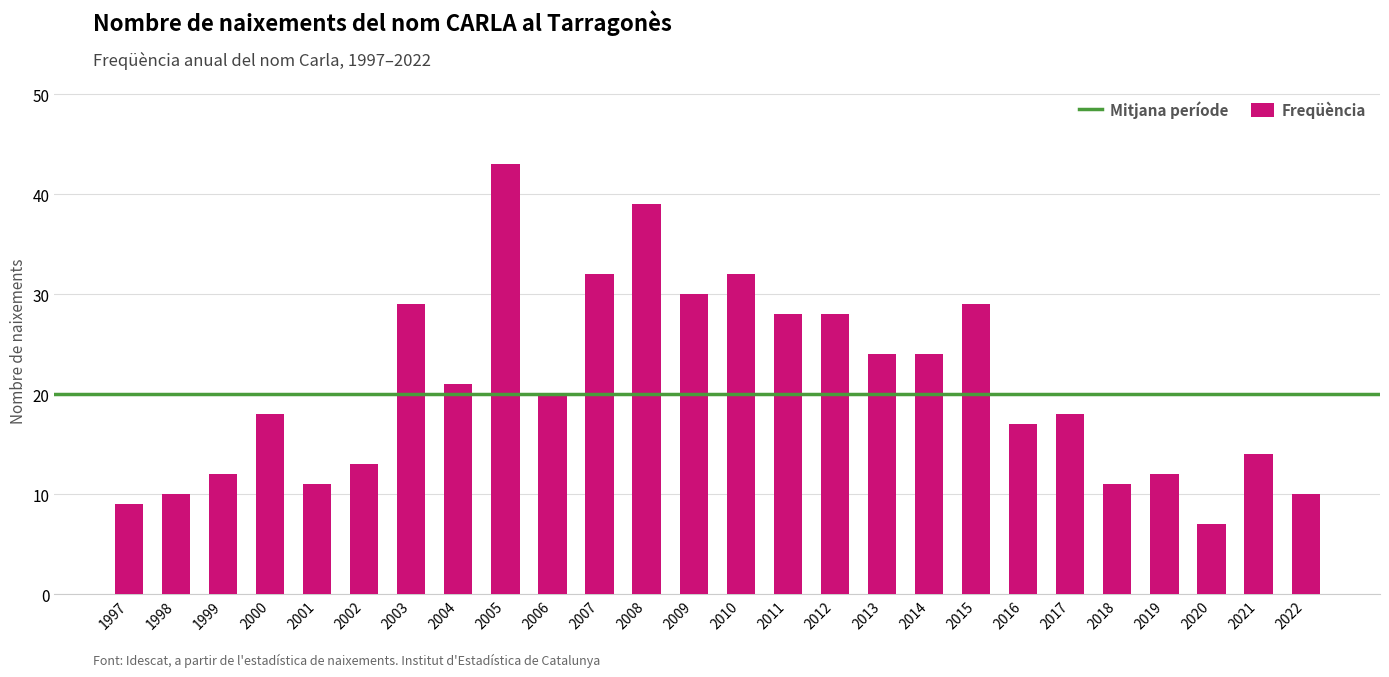

Reading left to right, what are all the values shown in this chart?

1997=9	1998=10	1999=12	2000=18	2001=11	2002=13	2003=29	2004=21	2005=43	2006=20	2007=32	2008=39	2009=30	2010=32	2011=28	2012=28	2013=24	2014=24	2015=29	2016=17	2017=18	2018=11	2019=12	2020=7	2021=14	2022=10